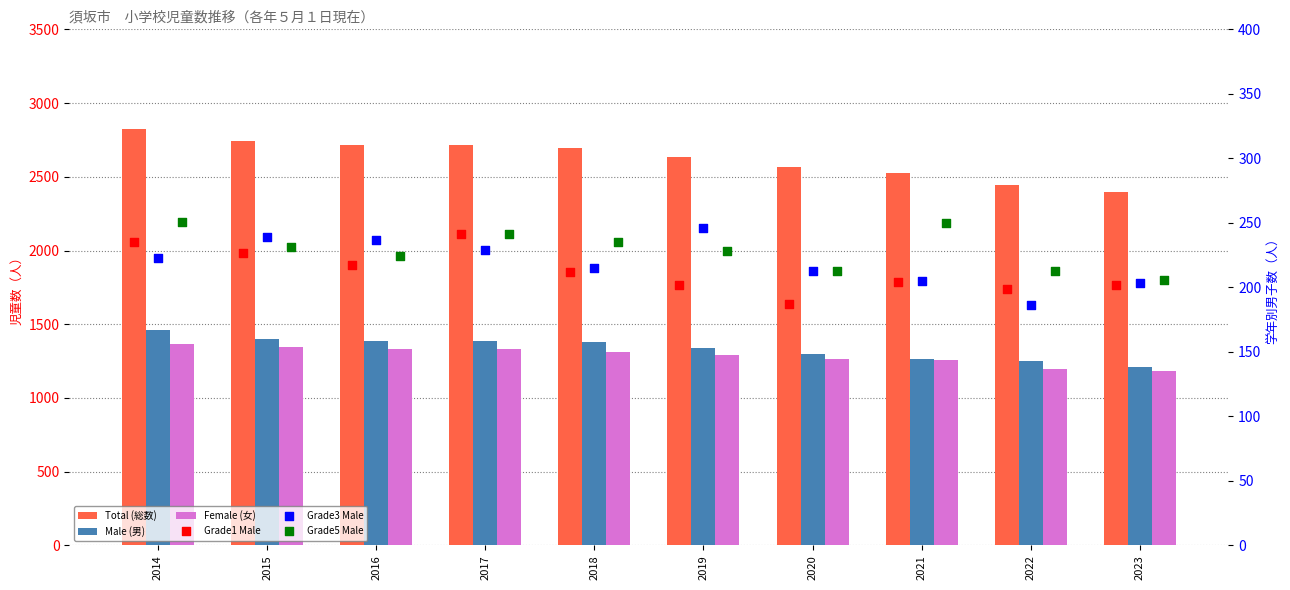

What is the total value across all series at 2021?

5713